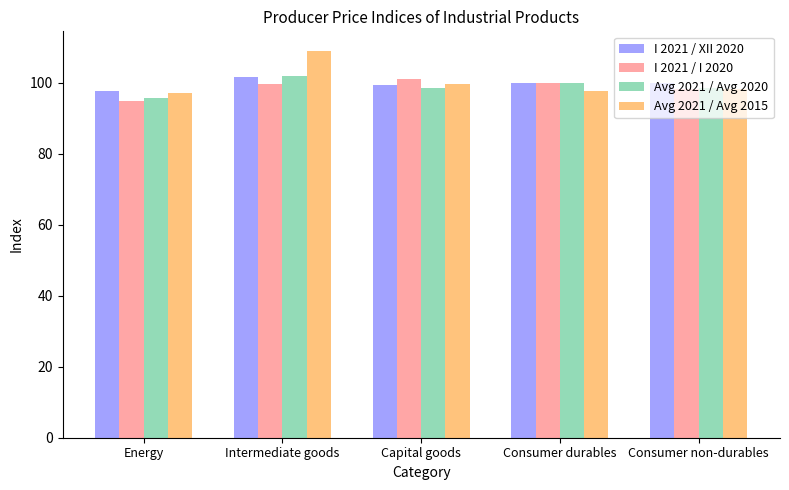

Read the Avg 2021 / Avg 2020 value at Energy.

95.9